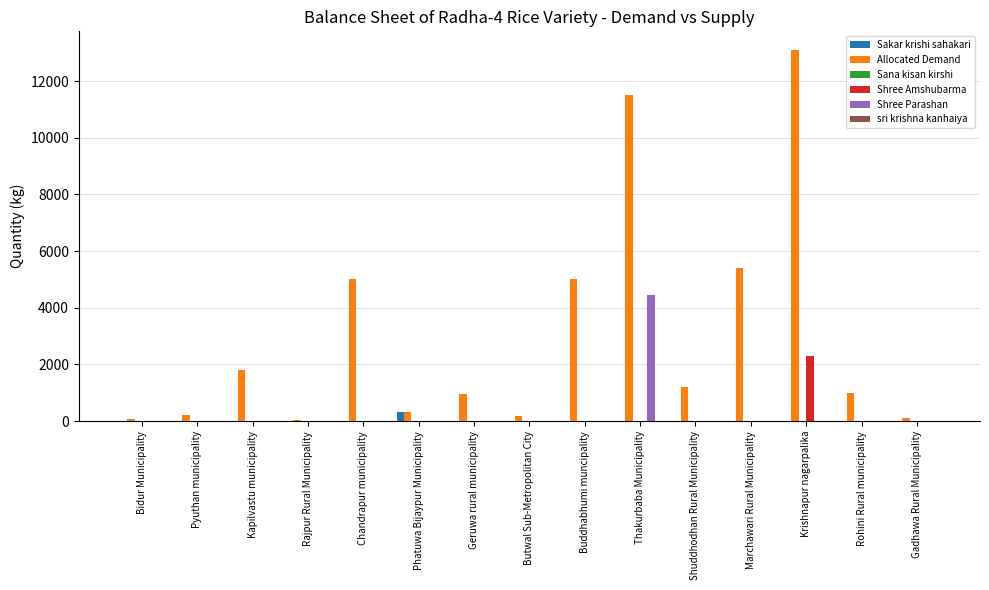

The Shree Amshubarma series shows -797 at Shuddhodhan Rural Municipality. True or false?

False